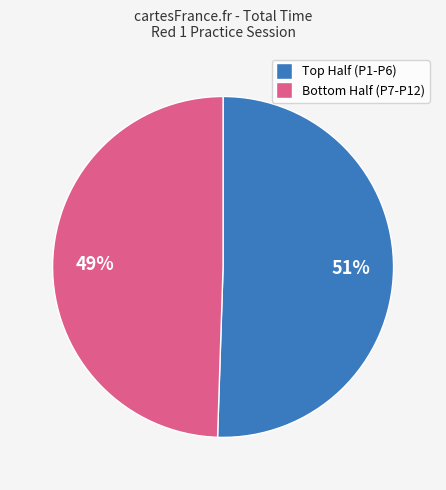

Does any single category account for the majority?

Yes